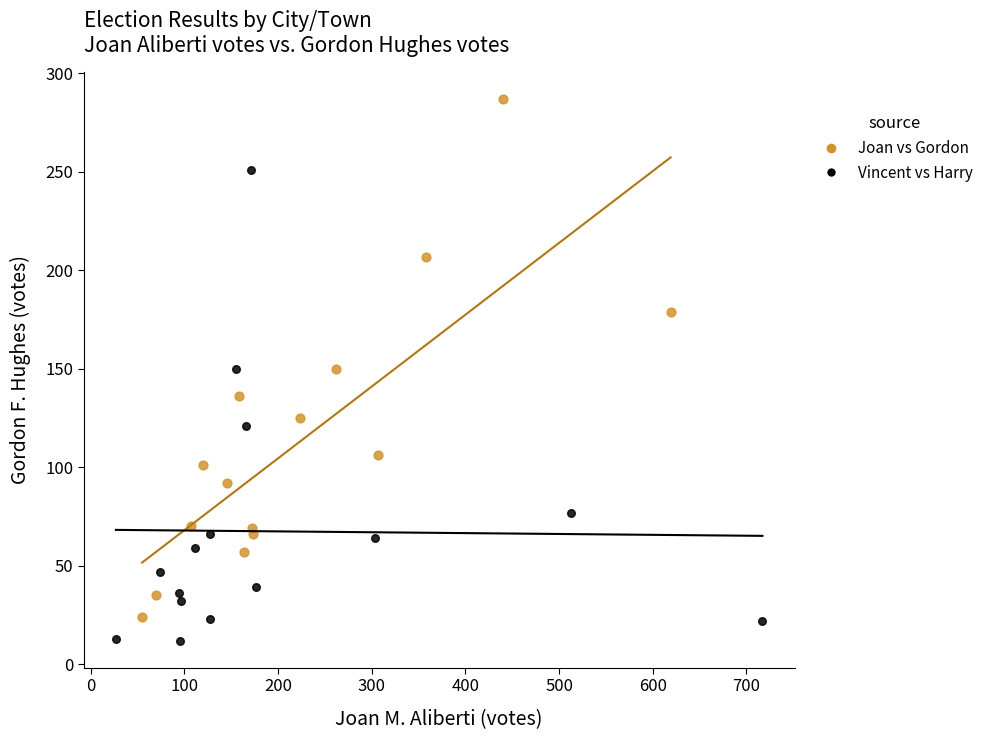

What are all the series names shown in the legend?

Joan vs Gordon, Vincent vs Harry